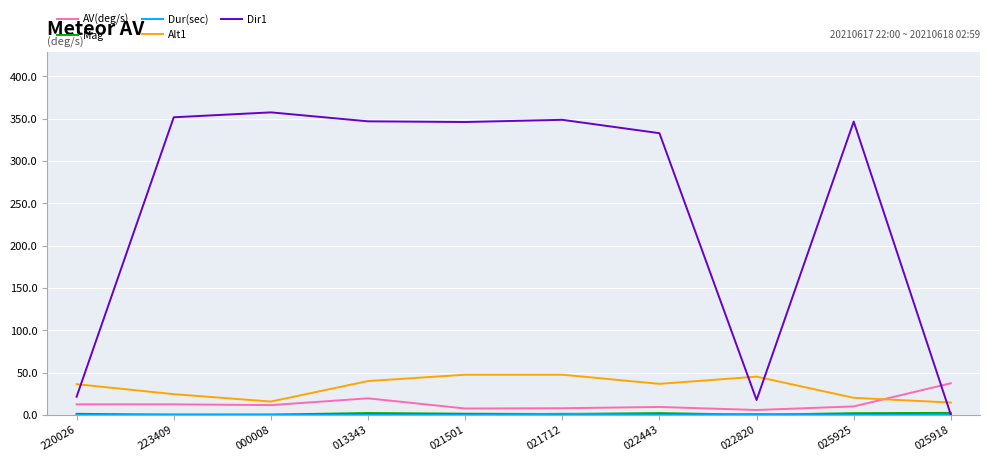

The value of Alt1 at 022443 is 64.5. True or false?

False